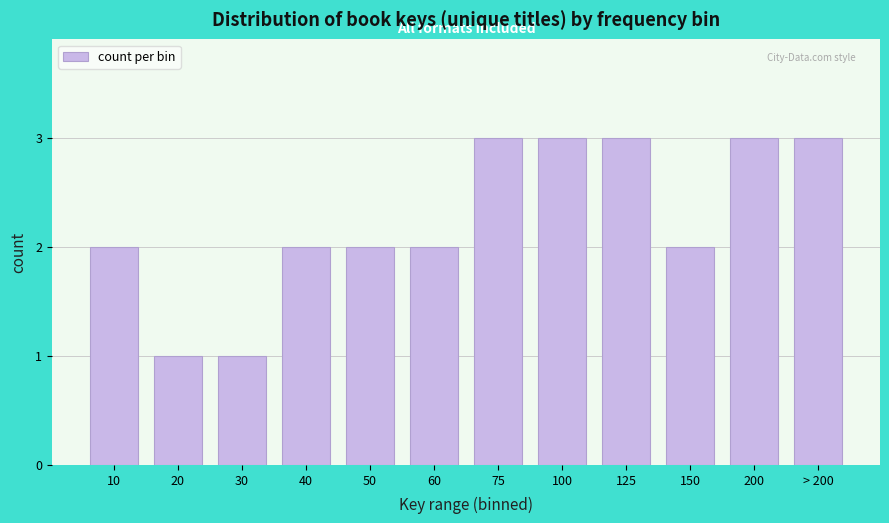

Reading left to right, what are all the values shown in this chart?

10=2	20=1	30=1	40=2	50=2	60=2	75=3	100=3	125=3	150=2	200=3	> 200=3